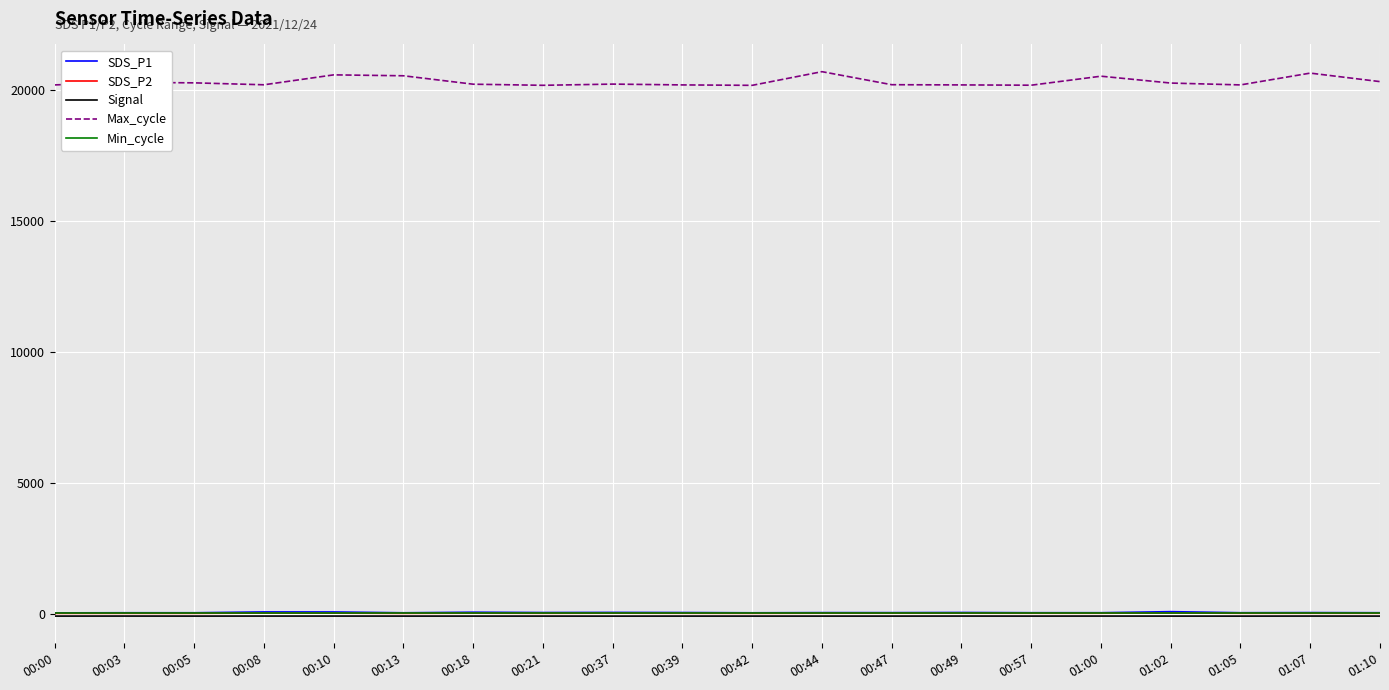

Which series has the largest range (max minus min)?

Max_cycle